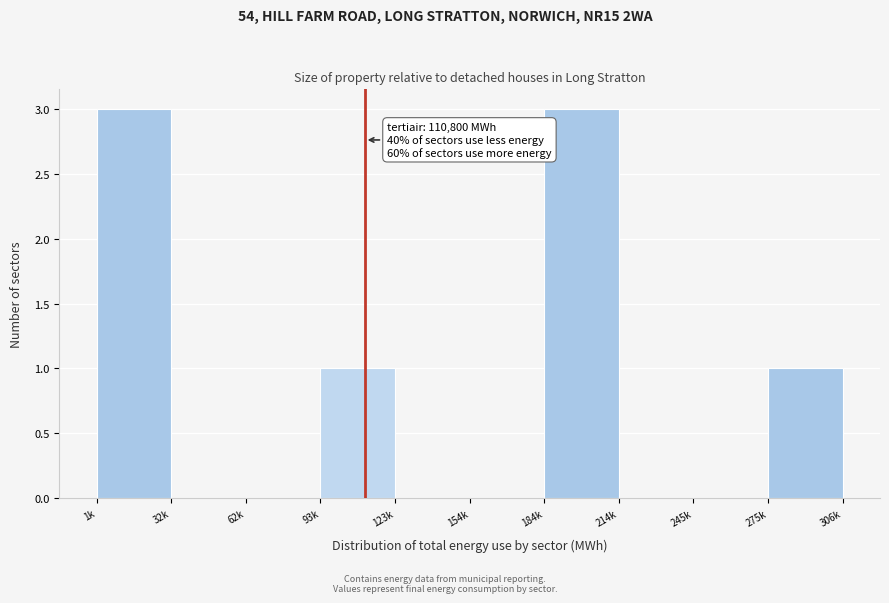

Reading left to right, extract all data points from this chart.

1k=3	32k=0	62k=0	93k=1	123k=0	154k=0	184k=3	214k=0	275k=0	306k=1